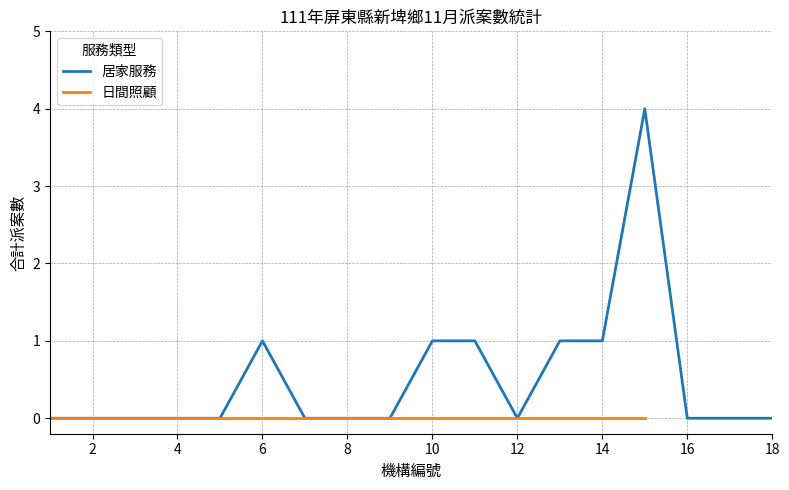

Is it true that 居家服務 equals 1 at 10?

True